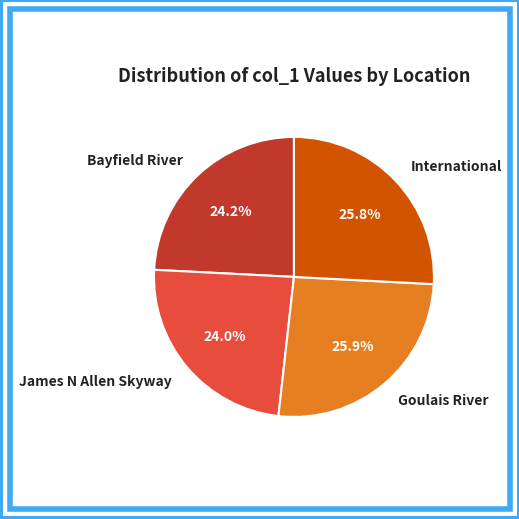

Which has a higher value, International or Bayfield River?

International